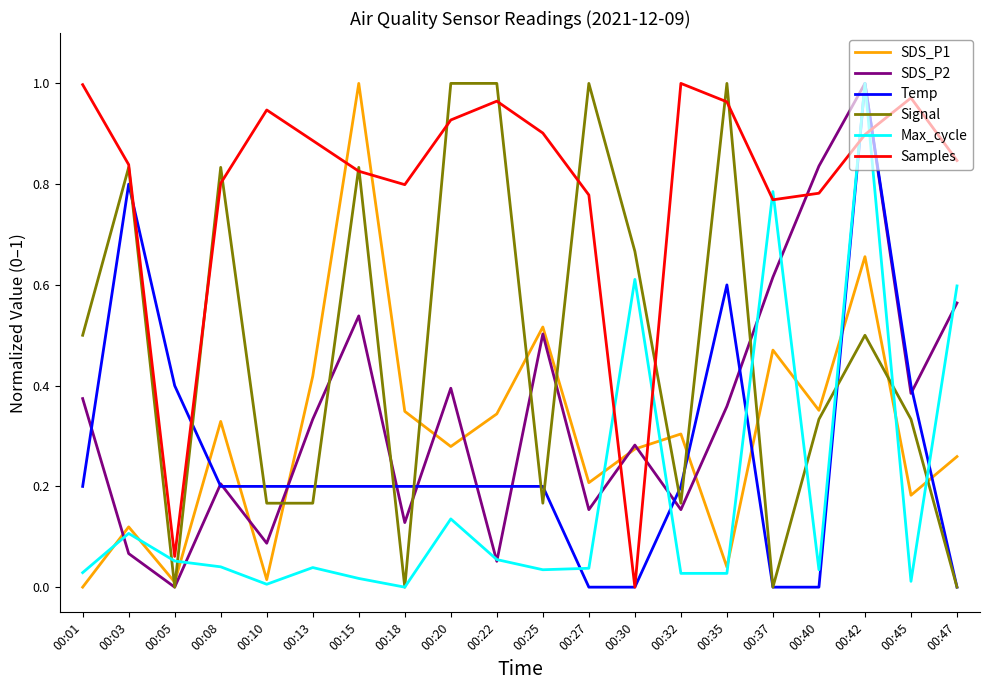

What is the total value across all series at 00:30?

1.8